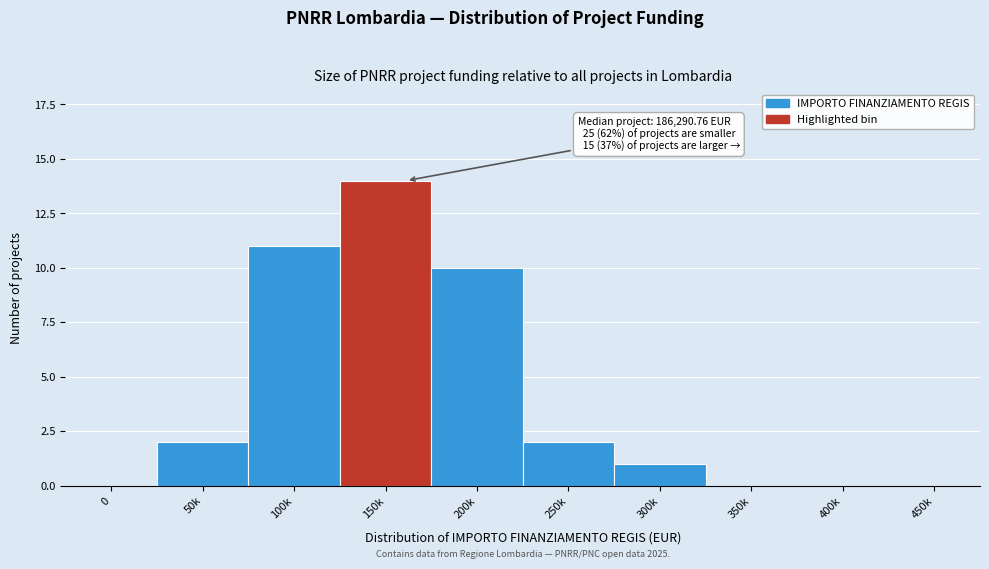

Reading left to right, extract all data points from this chart.

0=0	50k=2	100k=11	150k=14	200k=10	250k=2	300k=1	350k=0	400k=0	450k=0